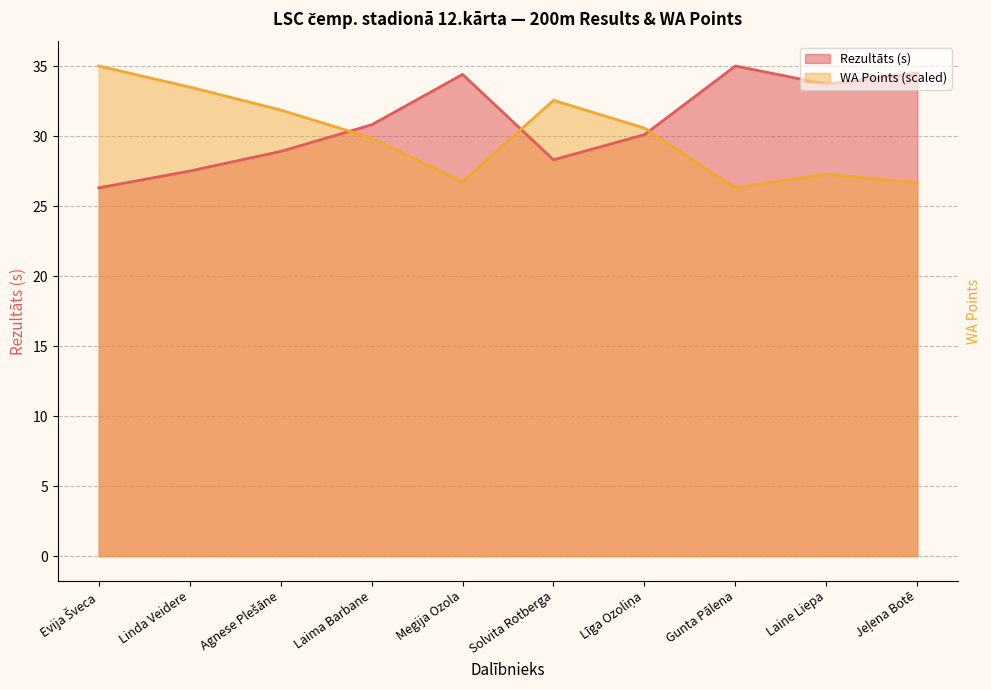

How many lines are shown in the chart?

2